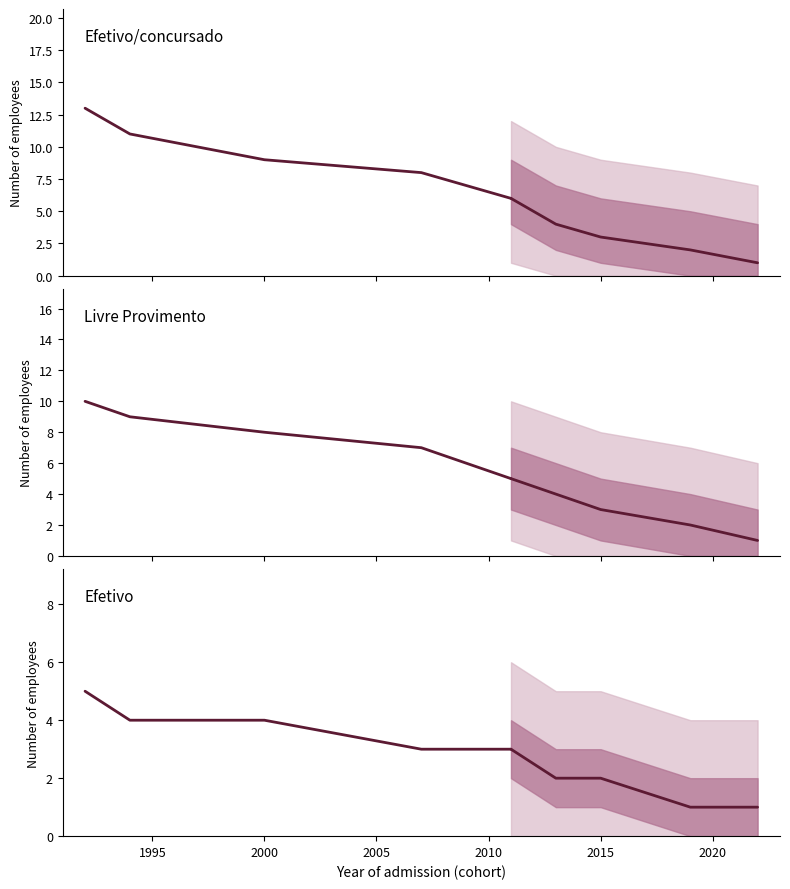

Rank the series by their average value, from highest to lowest.

Efetivo/concursado, Livre Provimento, Efetivo